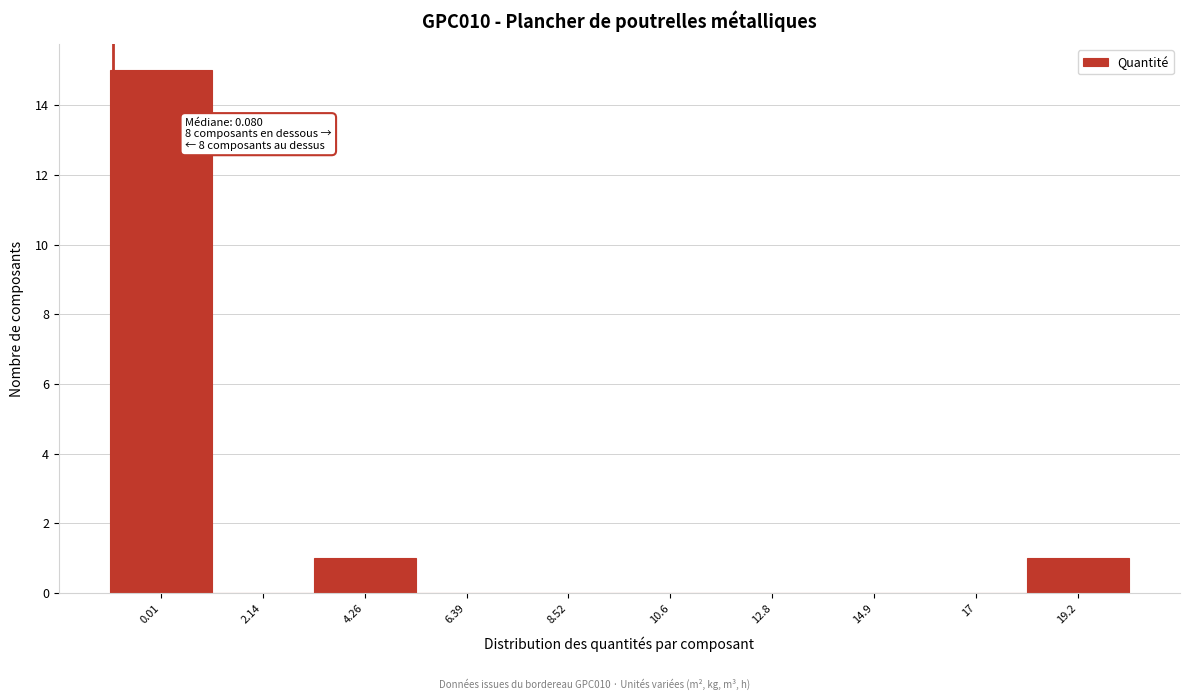

Reading right to left, list all the values displayed in this chart.

19.2=1	17=0	14.9=0	12.8=0	10.6=0	8.52=0	6.39=0	4.26=1	2.14=0	0.01=15